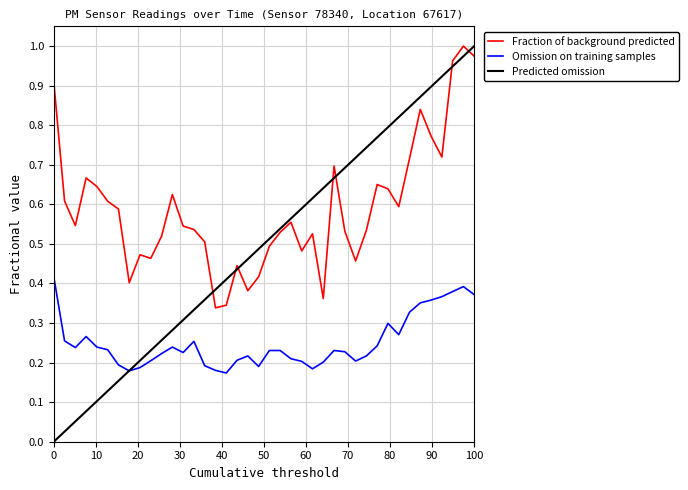

The P1 series shows 0.3 at 00:41. True or false?

False